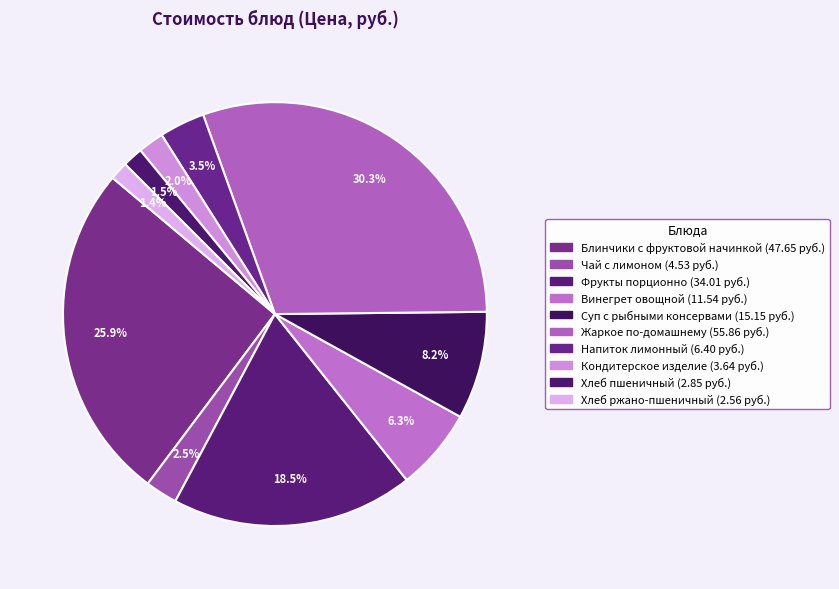

What is the largest slice in the pie chart?

Жаркое по-домашнему